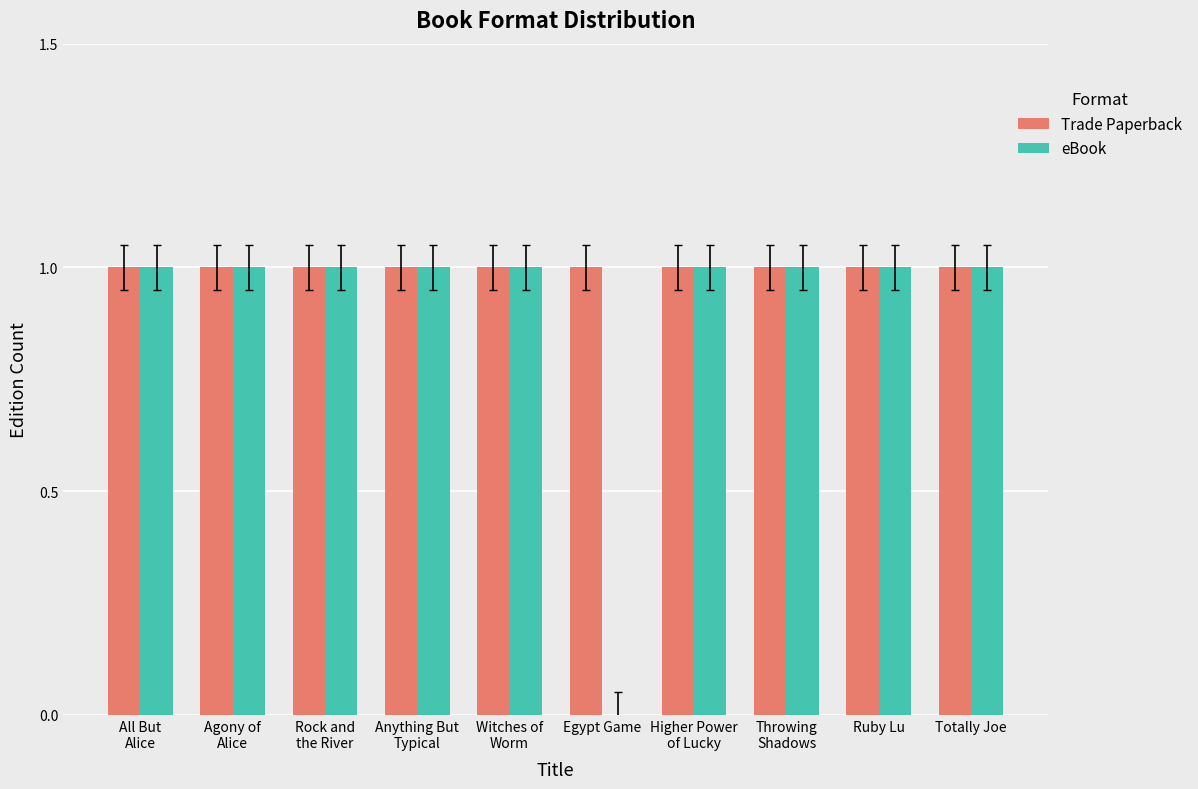

Is it true that eBook equals 1 at Agony of
Alice?

True